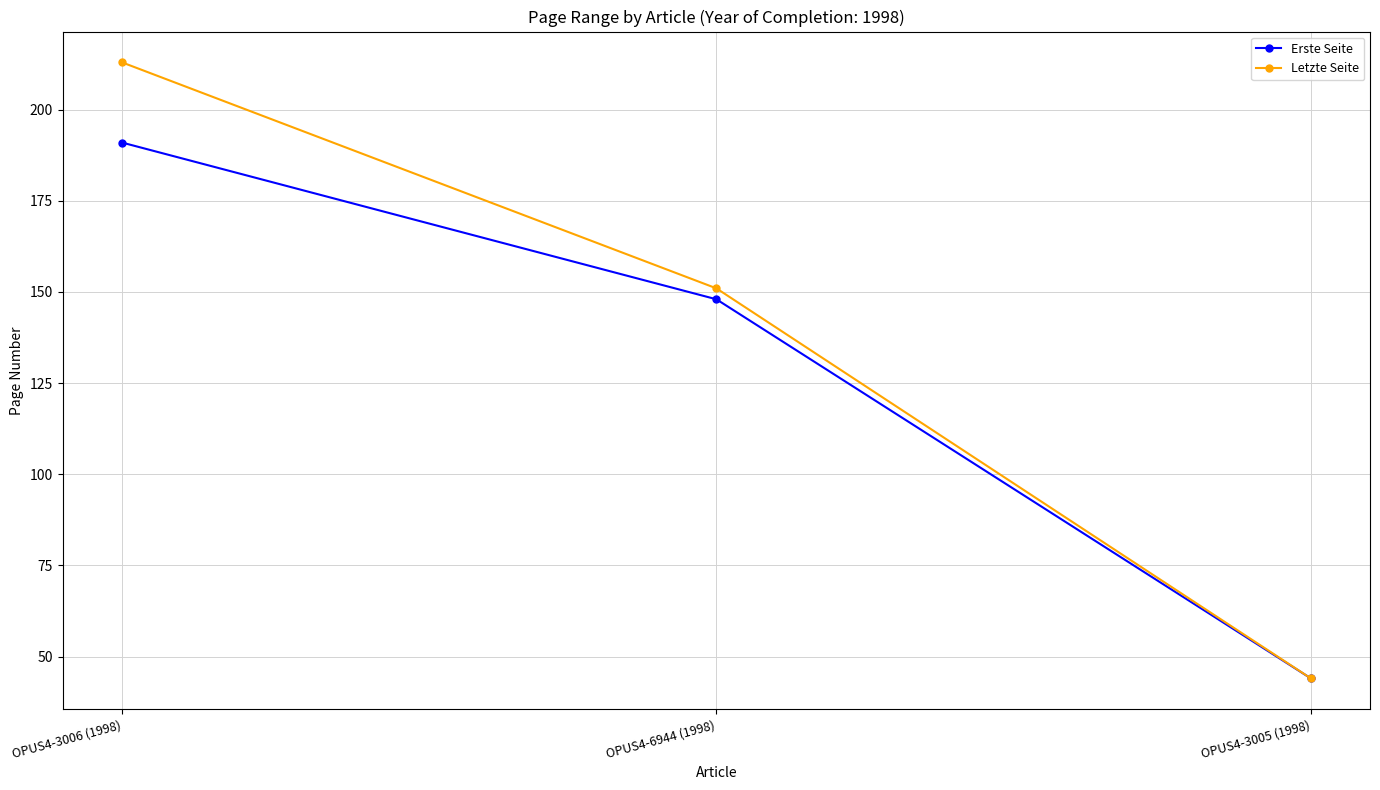

At which category does the chart reach its peak across all series?

OPUS4-3006 (1998)